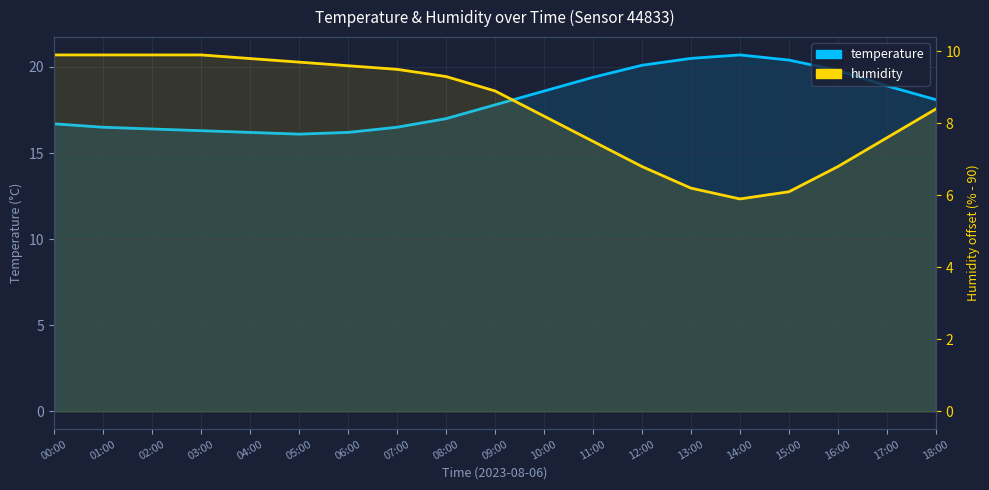

True or false: temperature and humidity intersect in this chart.

False